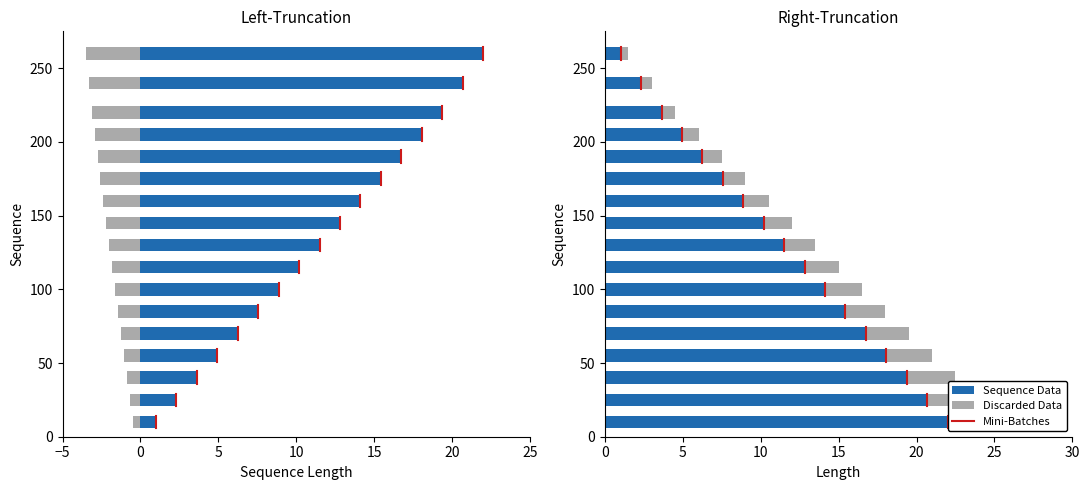

What is the average value?

10.0